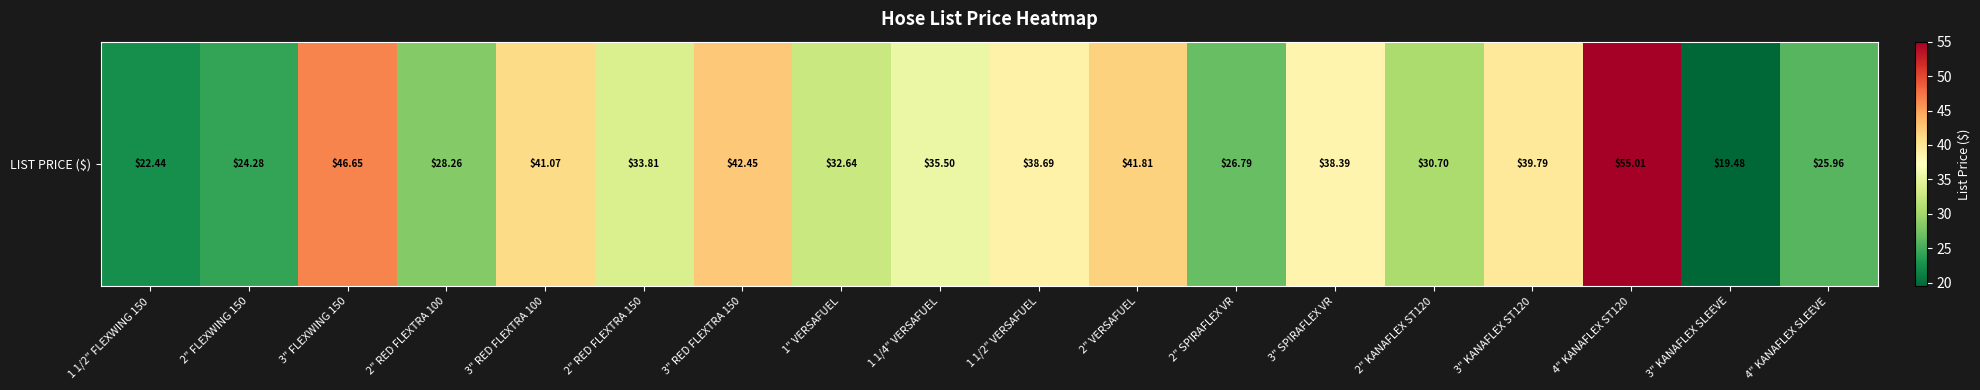

At which label does the data first exceed 35?

3" FLEXWING 150